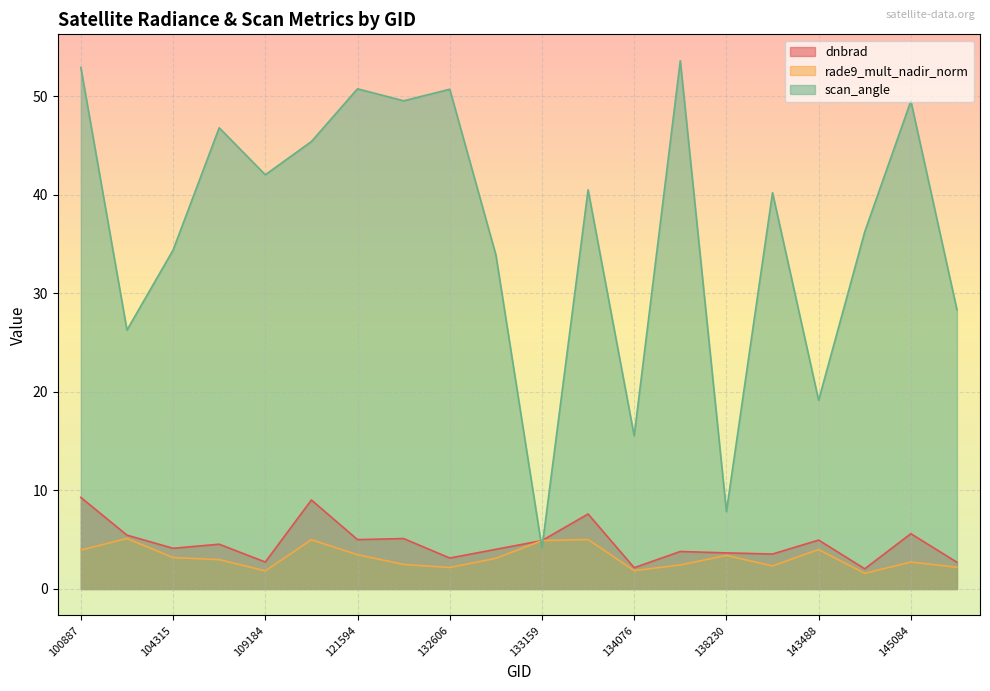

What is the lowest value of the dnbrad series?

2.0